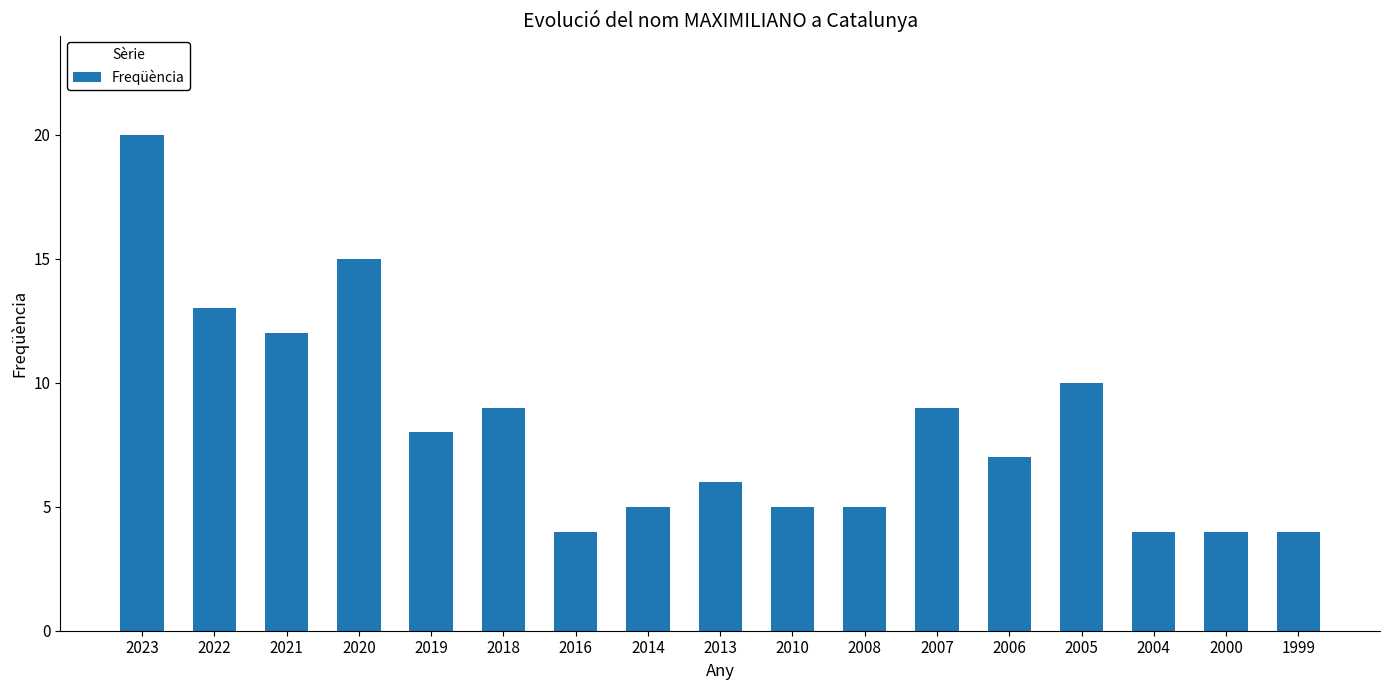

What value does the data have at 2016?

4